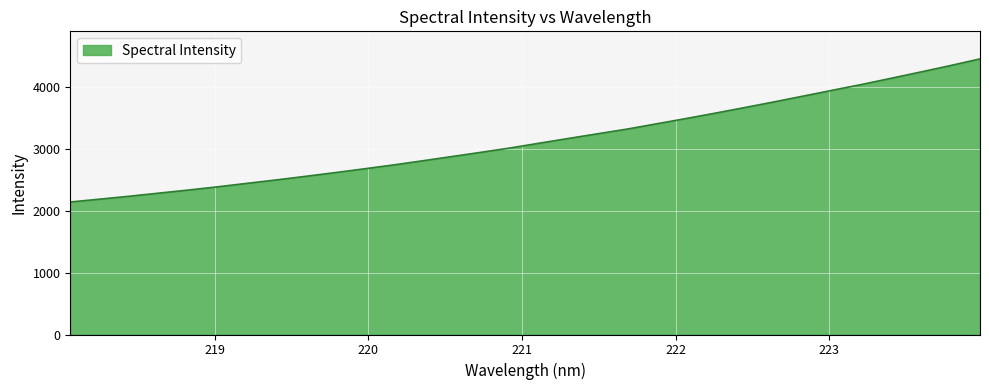

What is the difference between the maximum and minimum values?

2316.7